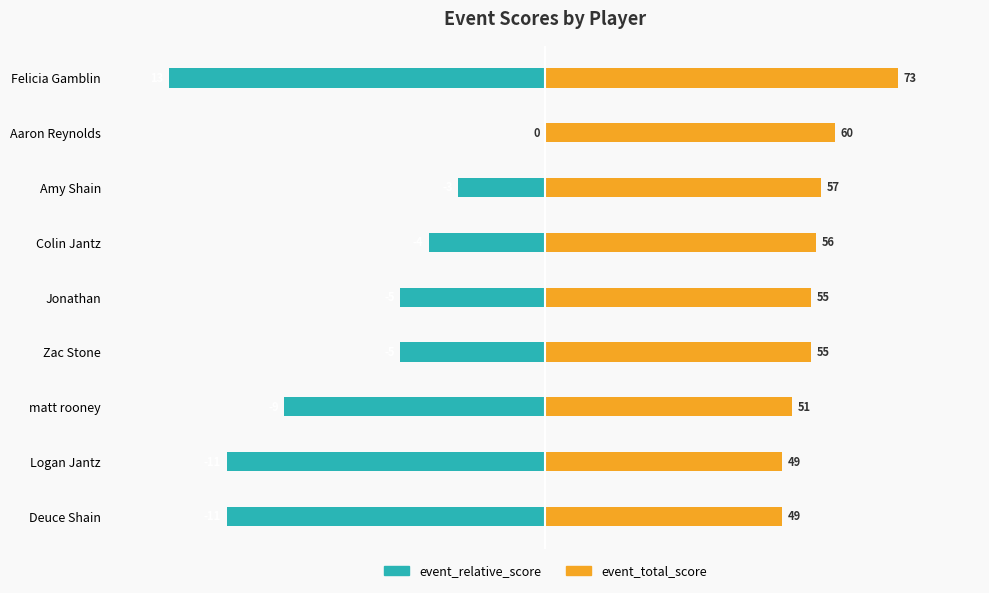

Which series has the largest total across all categories?

event_total_score